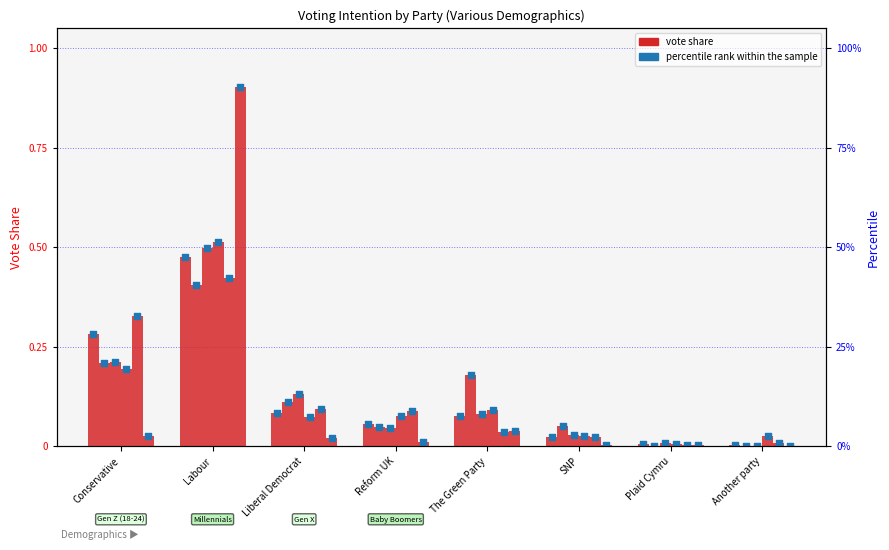

Is the value of Baby Boomers (56-74) at Reform UK greater than the value of Female at Labour?

No